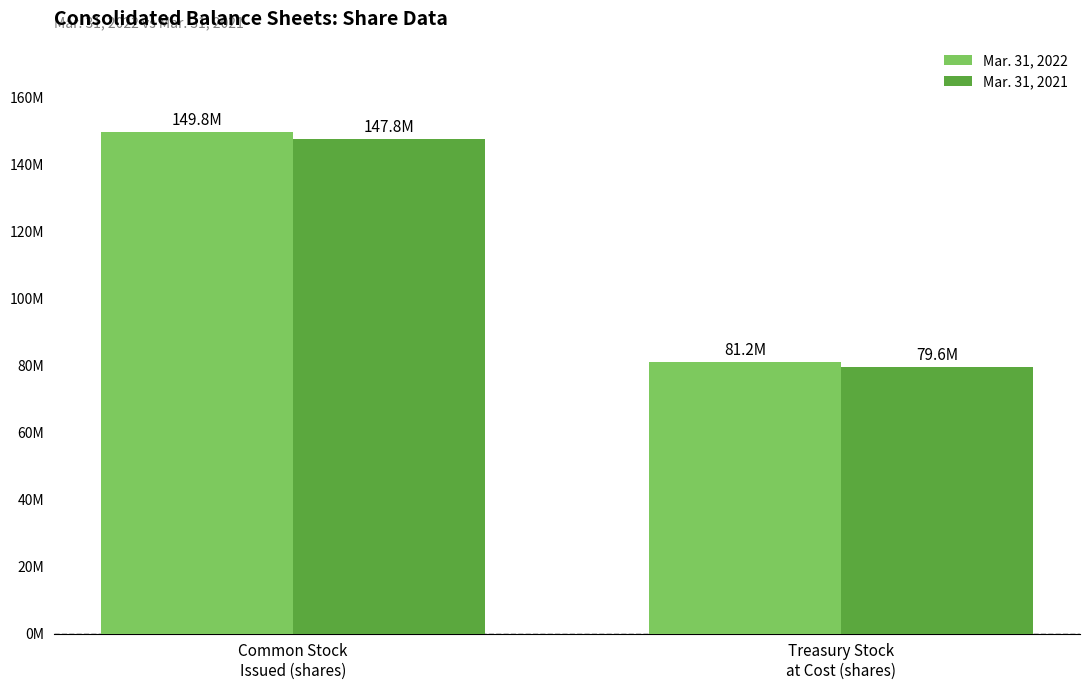

Reading left to right, transcribe all the data shown in this chart.

Mar. 31, 2022: Common Stock
Issued (shares)=149800000	Treasury Stock
at Cost (shares)=81200000
Mar. 31, 2021: Common Stock
Issued (shares)=147800000	Treasury Stock
at Cost (shares)=79600000